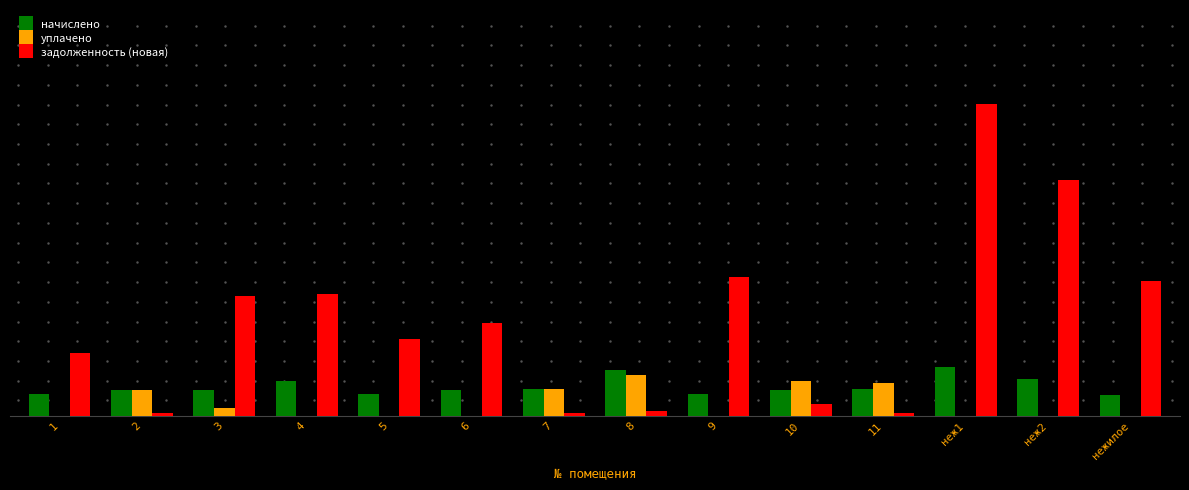

At 10, list the series in order from smallest to largest.

задолженность (новая), начислено, уплачено